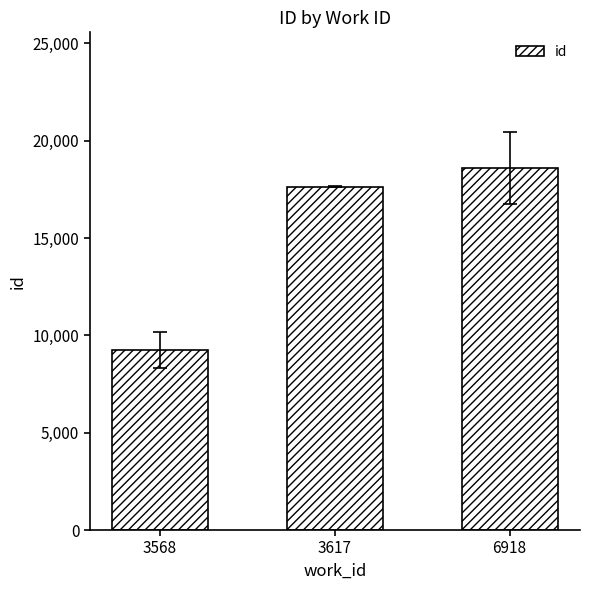

Where is the data nearest to the value 13919?

3617